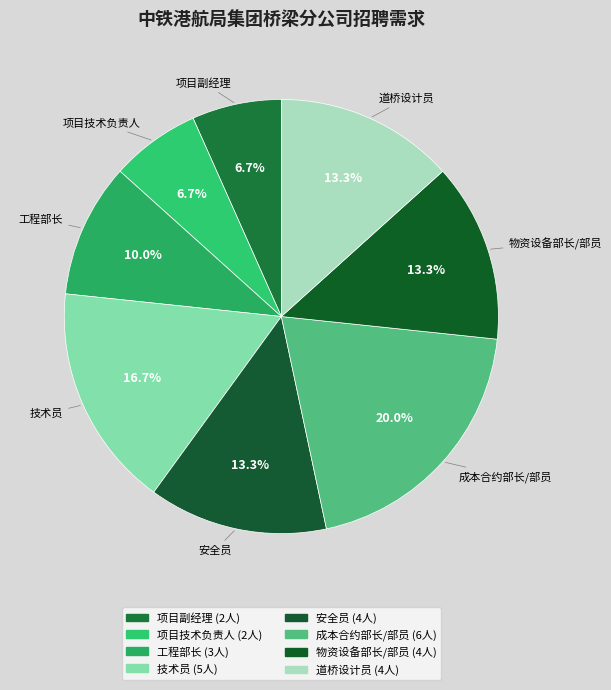

How many segments does this pie chart have?

8